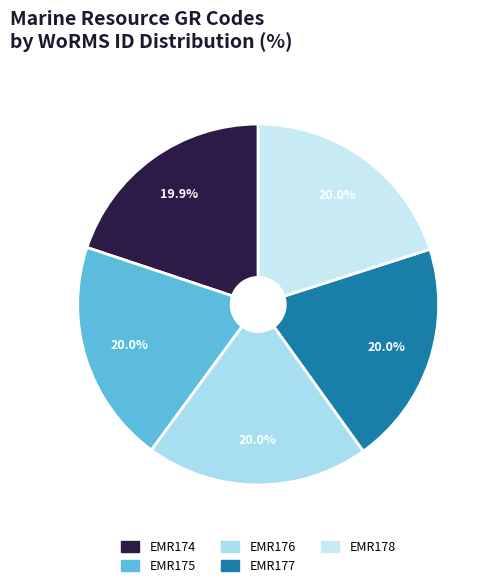

Do EMR174 and EMR175 together represent more than half of the pie?

No